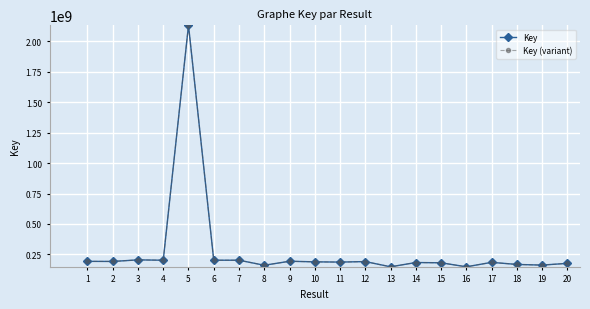

Which series has the largest range (max minus min)?

Key